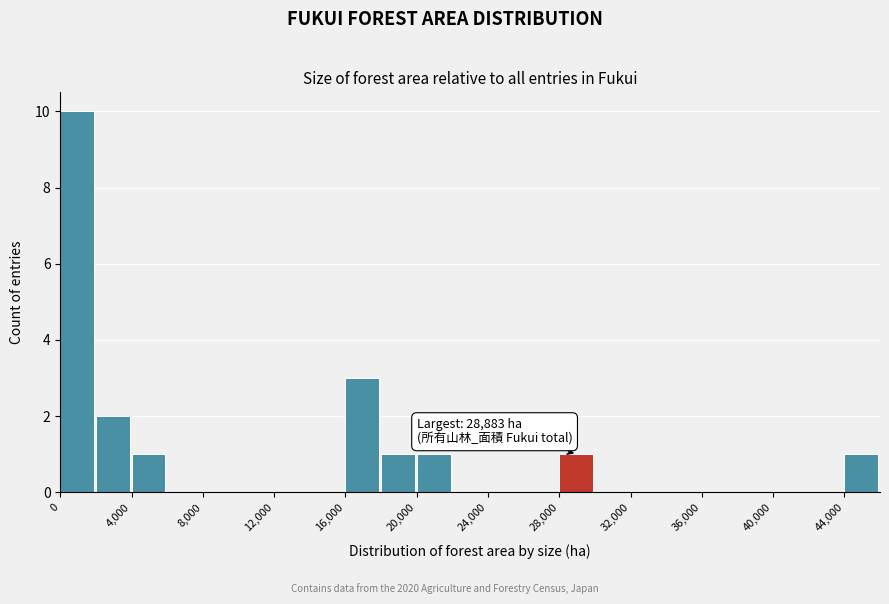

Which range on the x-axis has the tallest bar?

0 to 2000